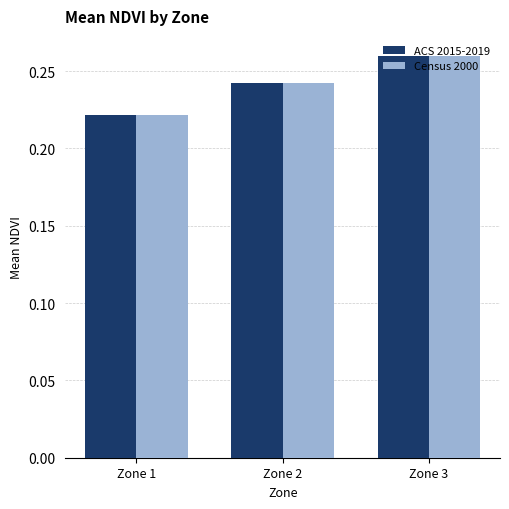

How many groups of bars are there?

3